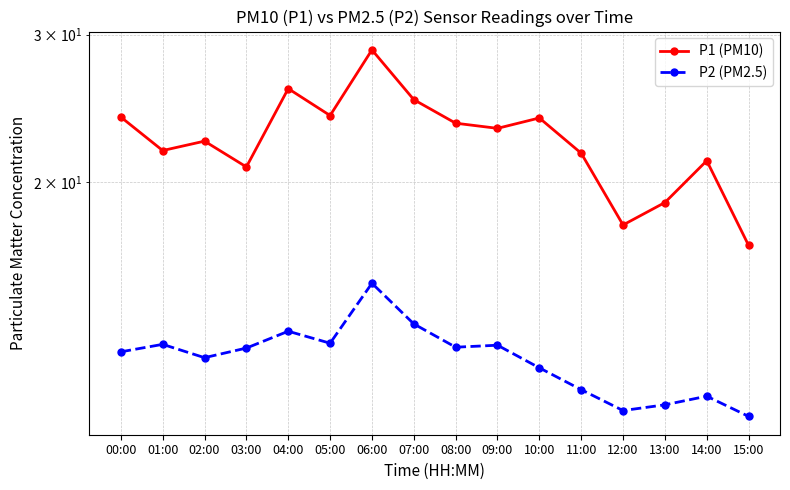

What is the label of the 12th point from the right?

04:00